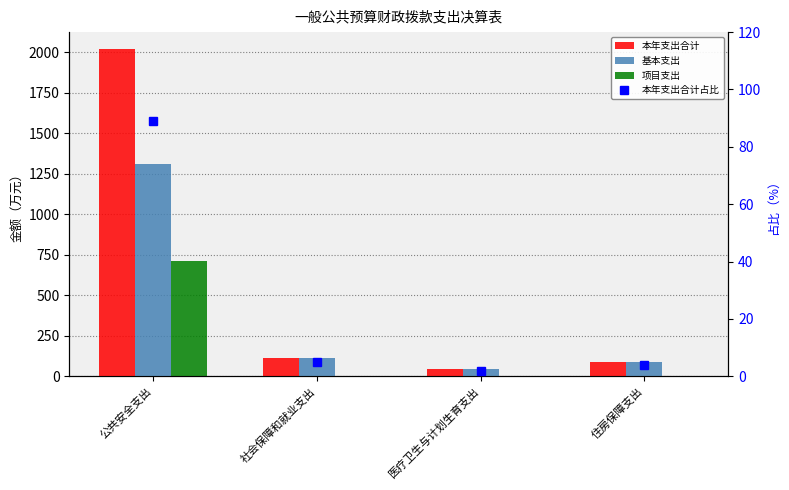

How many values in the 本年支出合计占比 series exceed 5?

2